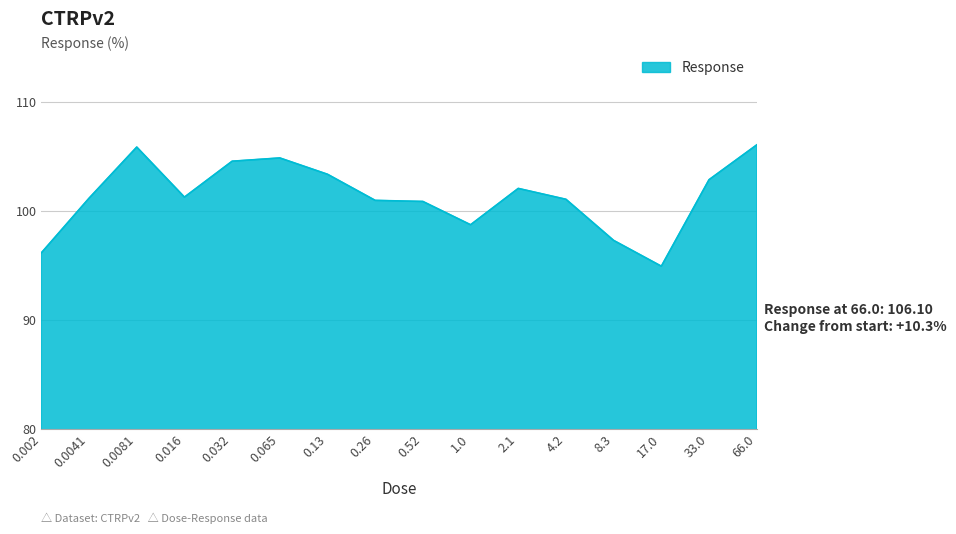

What is the difference between the values at 2.1 and 1.0?

3.3